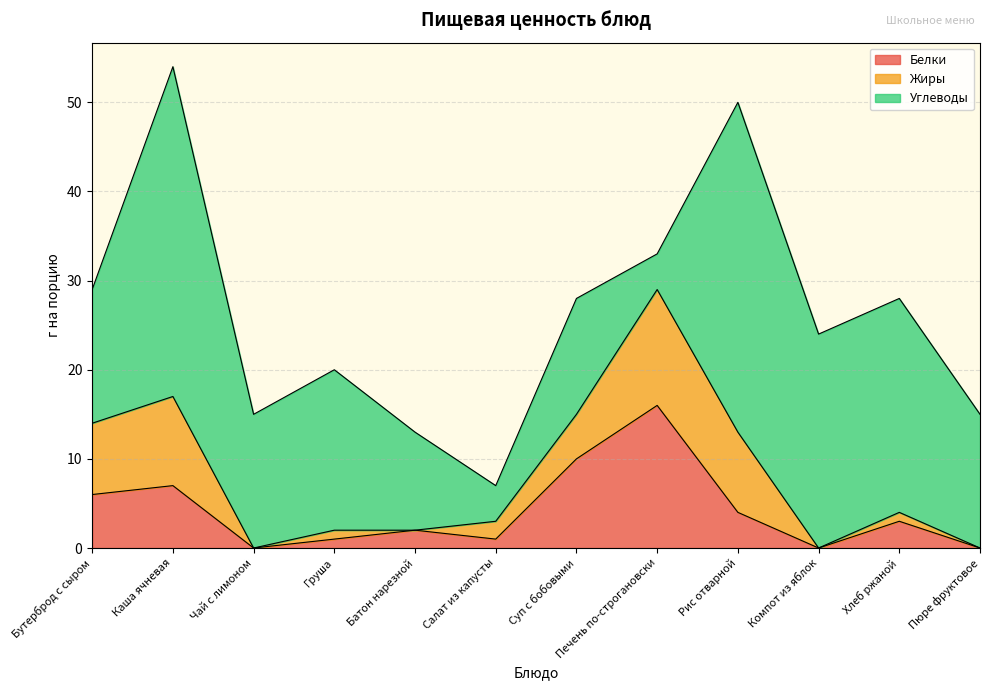

List the labels in order of Углеводы value, largest first.

Каша ячневая, Рис отварной, Компот из яблок, Хлеб ржаной, Груша, Бутерброд с сыром, Чай с лимоном, Пюре фруктовое, Суп с бобовыми, Батон нарезной, Салат из капусты, Печень по-строгановски